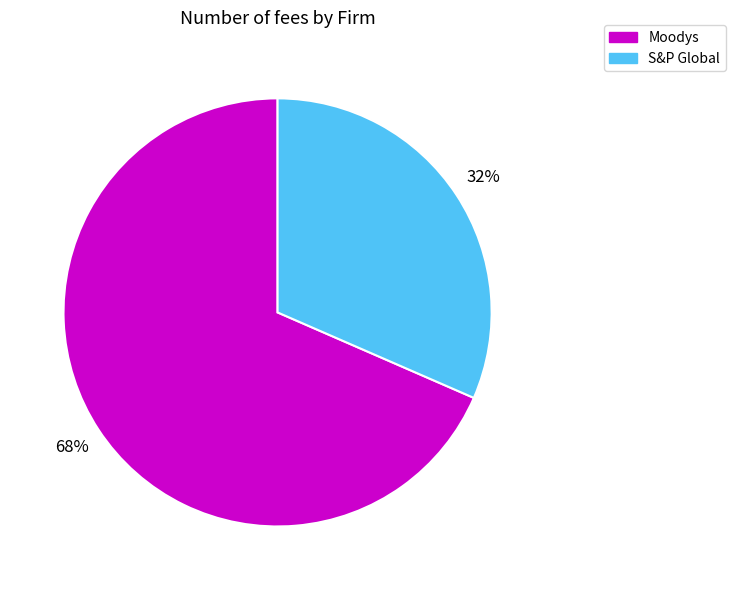

To the nearest percent, what is the average slice percentage?

50%